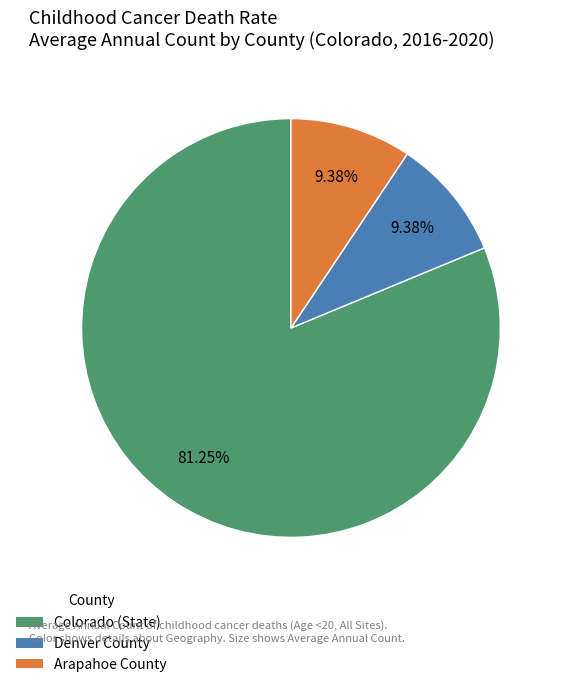

What is the ratio of the value at Denver County to the value at Arapahoe County?

1.0